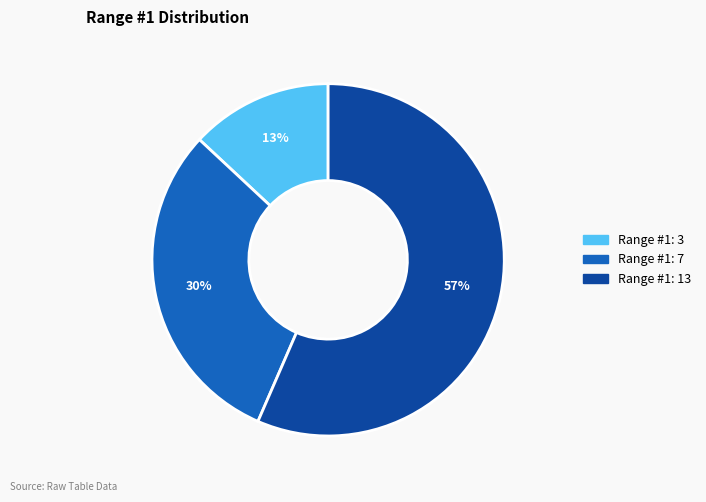

What is the smallest slice in the pie chart?

Range #1: 3